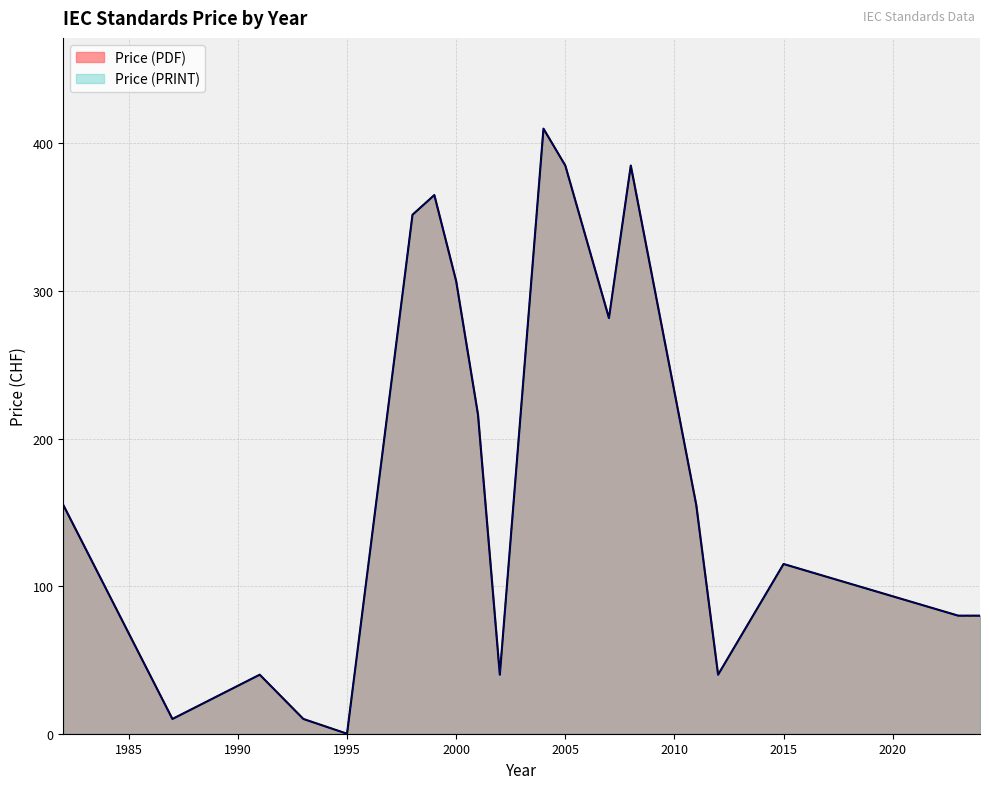

True or false: Price (PRINT) and Price (PDF) intersect in this chart.

False